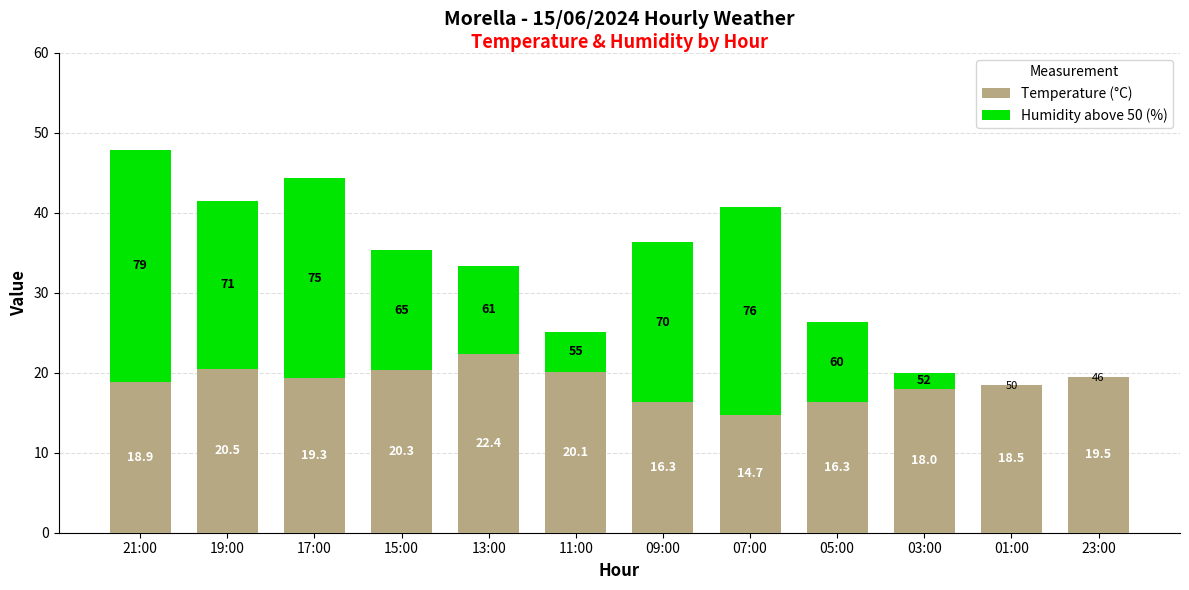

Reading right to left, list the values for the Temperature (°C) series.

23:00=19.5	01:00=18.5	03:00=18.0	05:00=16.3	07:00=14.7	09:00=16.3	11:00=20.1	13:00=22.4	15:00=20.3	17:00=19.3	19:00=20.5	21:00=18.9